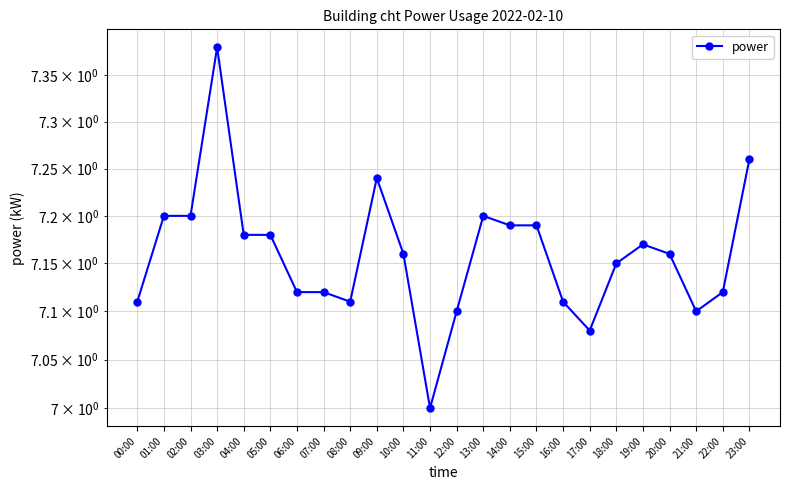

At which label is the value closest to 7?

11:00